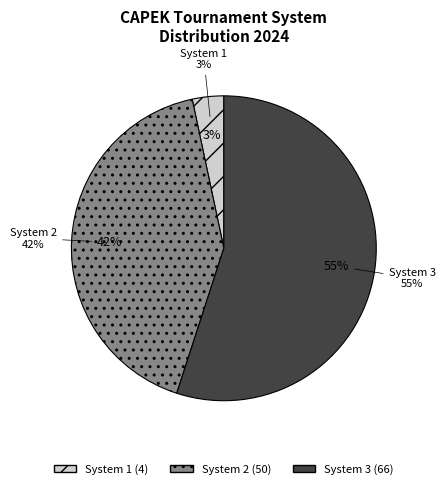

To the nearest percent, what is the average slice percentage?

33%